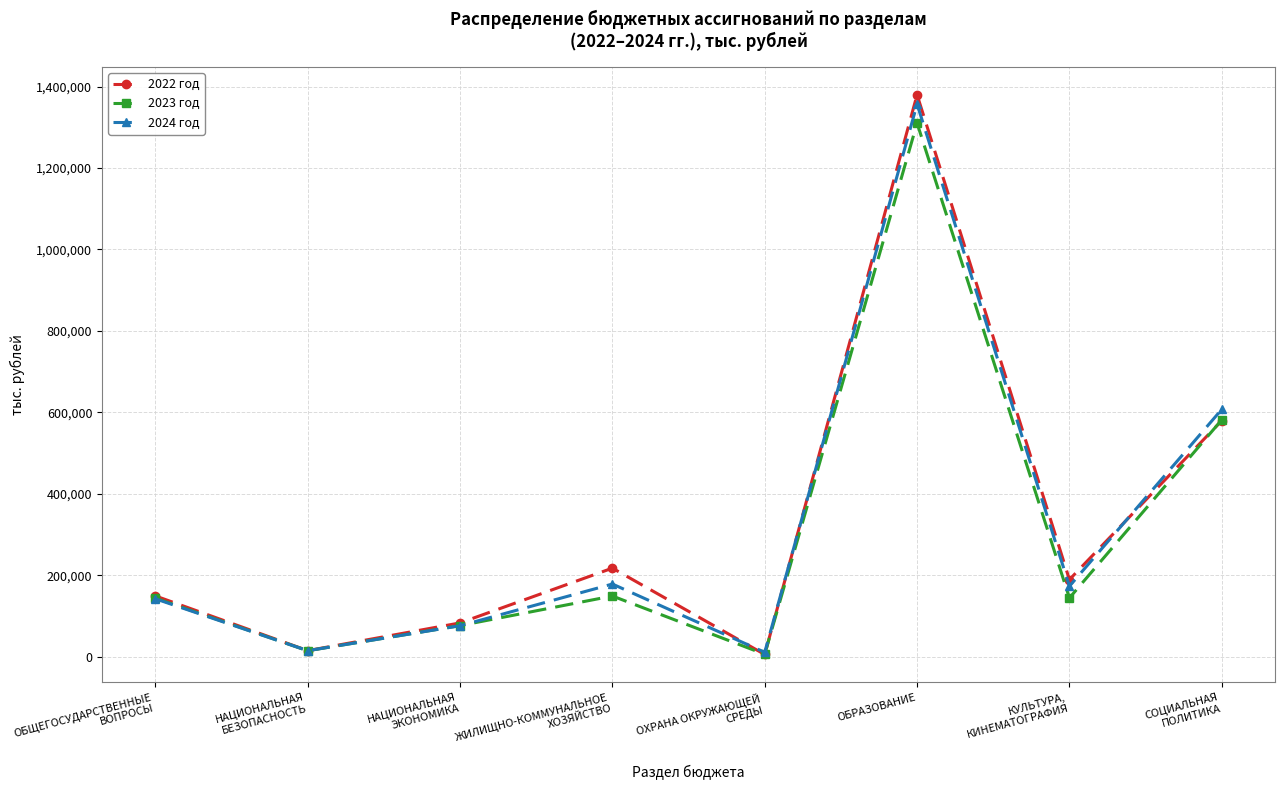

Does the chart display data point markers on the line(s)?

Yes